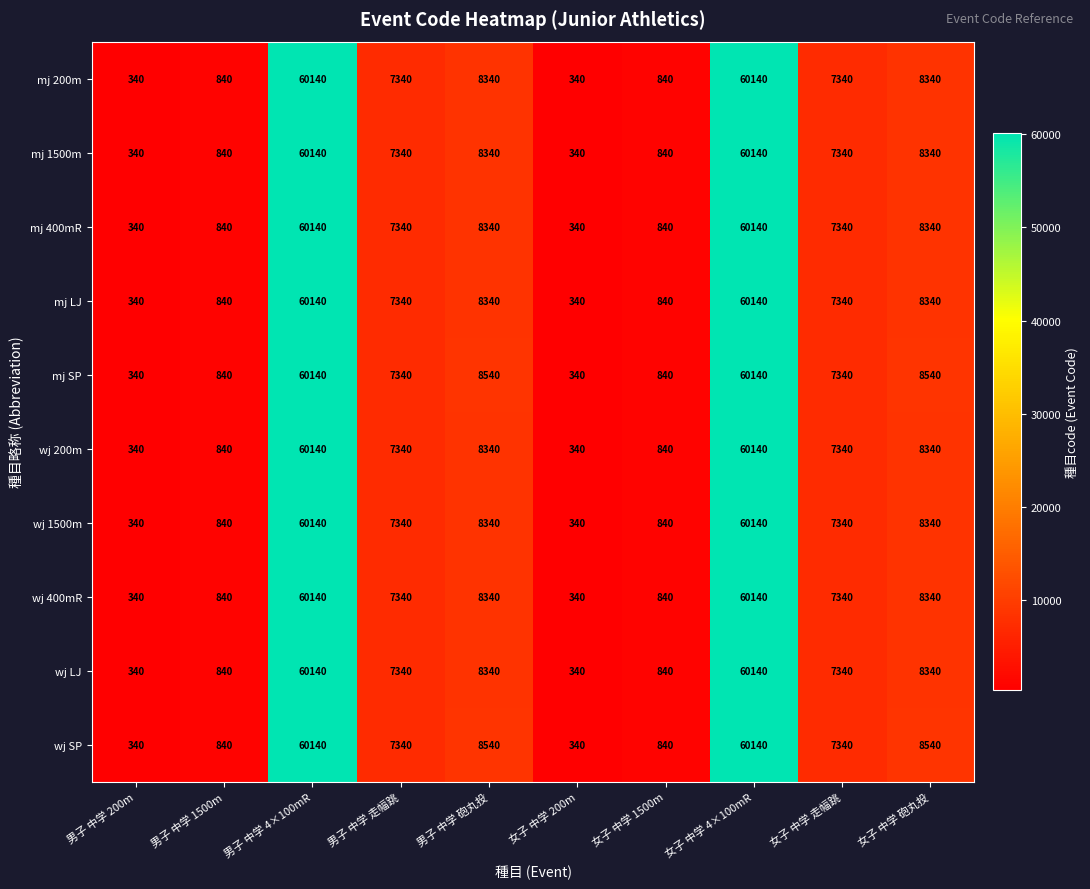

The wj LJ series shows 93679 at 男子 中学 4×100mR. True or false?

False